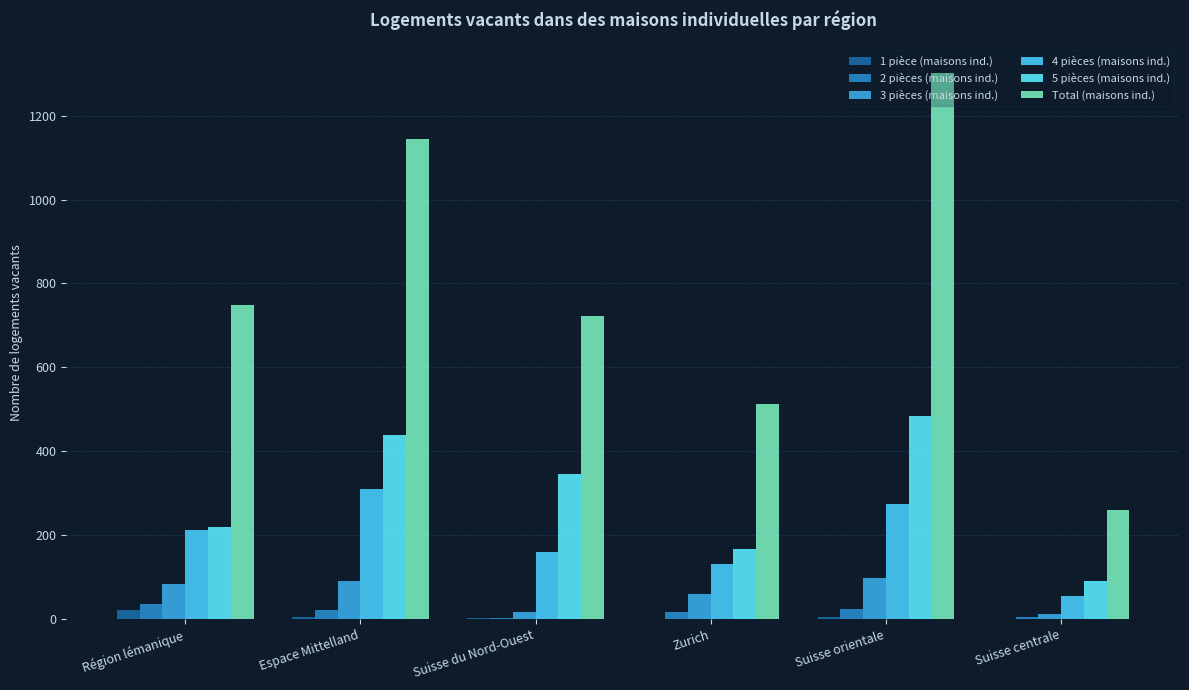

Is the value of 4 pièces (maisons ind.) at Espace Mittelland greater than the value of 1 pièce (maisons ind.) at Zurich?

Yes